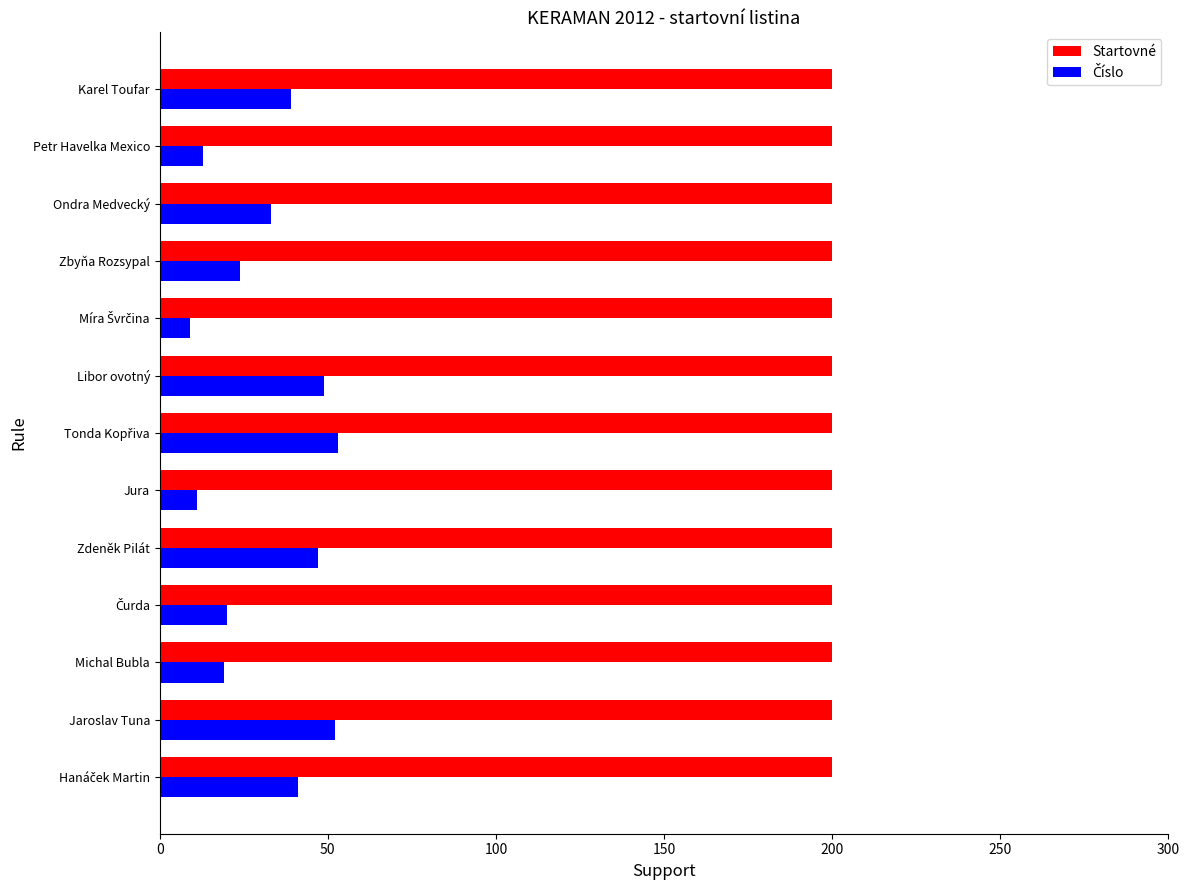

What is the sum of all Startovné values?

2600